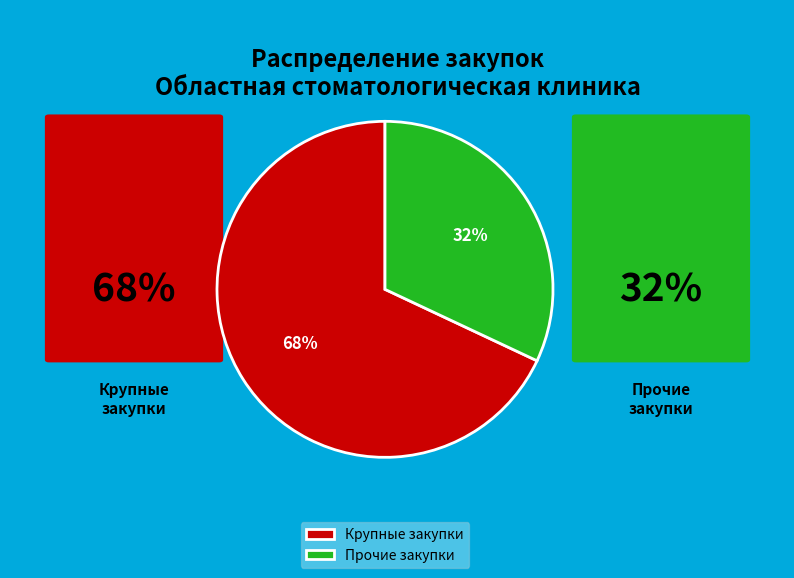

How many slices are in this pie chart?

2